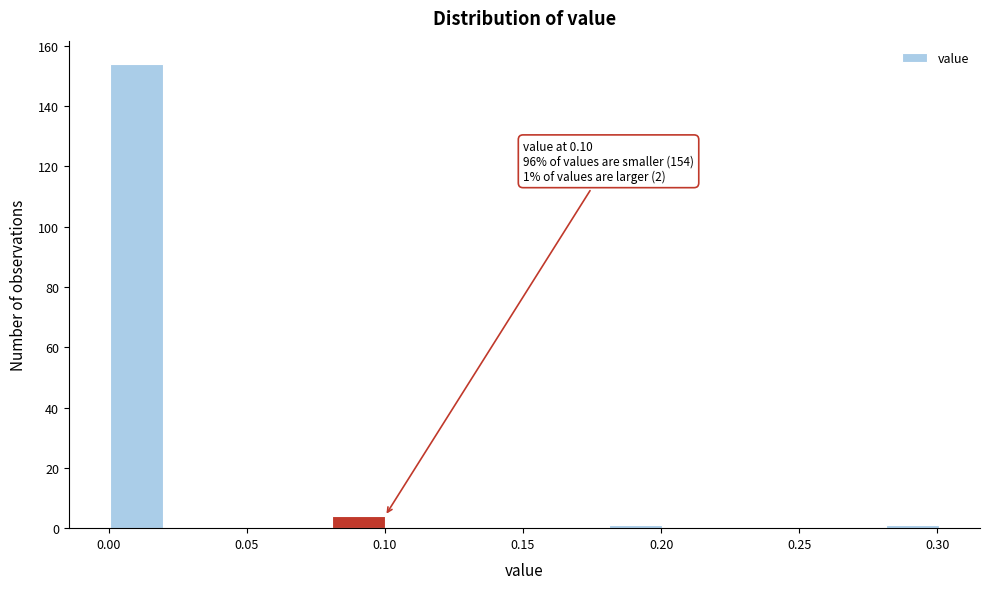

Over which range of the x-axis is the bar tallest?

0.00 to 0.02